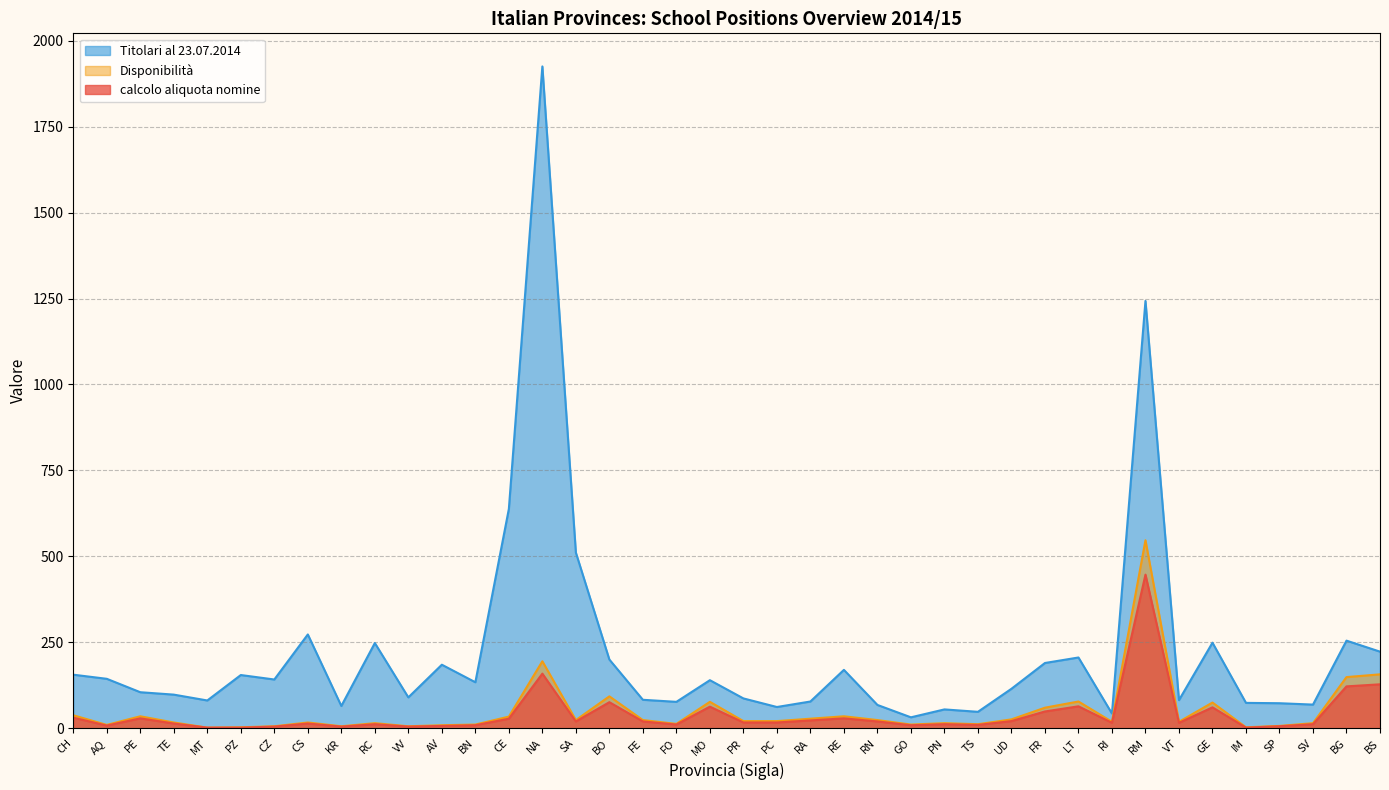

What is the value of the Titolari al 23.07.2014 point at the 4th from the left?

98